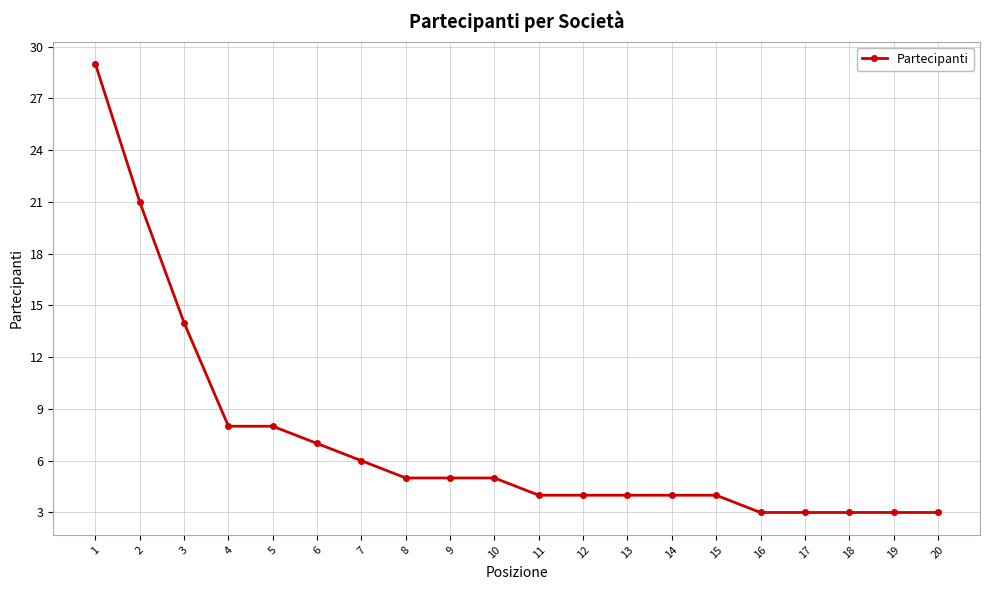

Which has a higher value, 3 or 9?

3